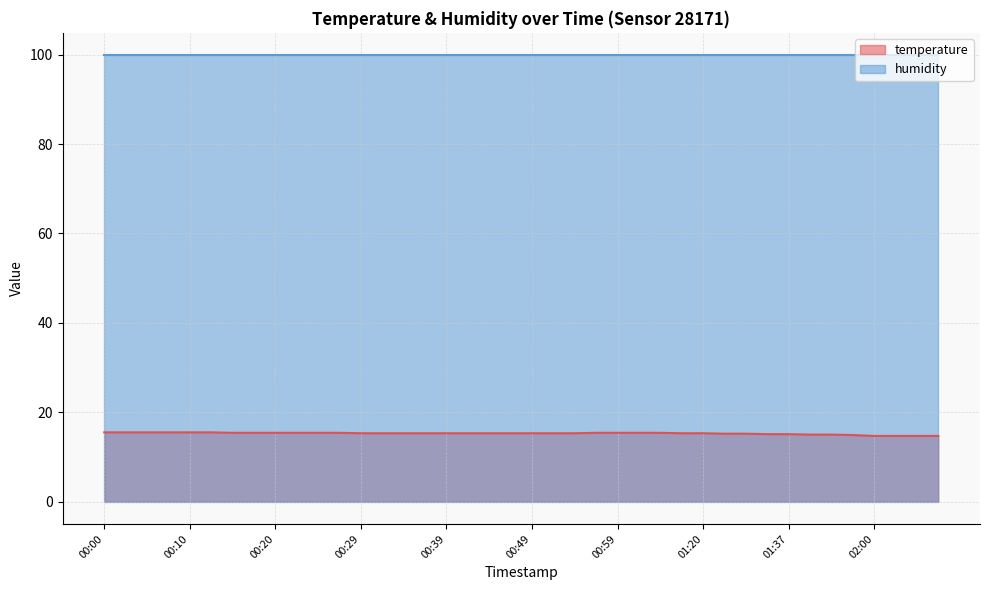

Rank the categories by value from highest to lowest.

00:00, 00:02, 00:05, 00:07, 00:10, 00:12, 00:15, 00:17, 00:20, 00:22, 00:24, 00:27, 00:57, 00:59, 01:02, 01:04, 00:29, 00:32, 00:34, 00:37, 00:39, 00:41, 00:44, 00:46, 00:49, 00:52, 00:54, 01:13, 01:20, 01:28, 01:31, 01:34, 01:37, 01:39, 01:42, 01:44, 02:00, 02:05, 02:08, 02:11